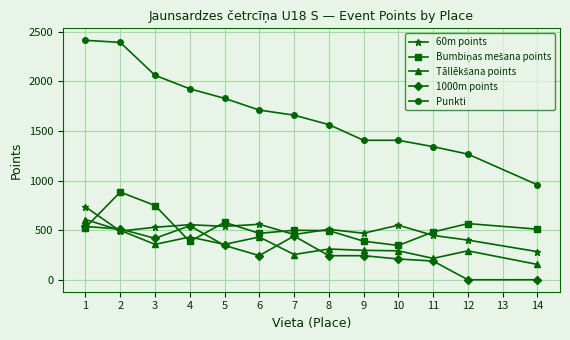

True or false: Punkti and 1000m points intersect in this chart.

False